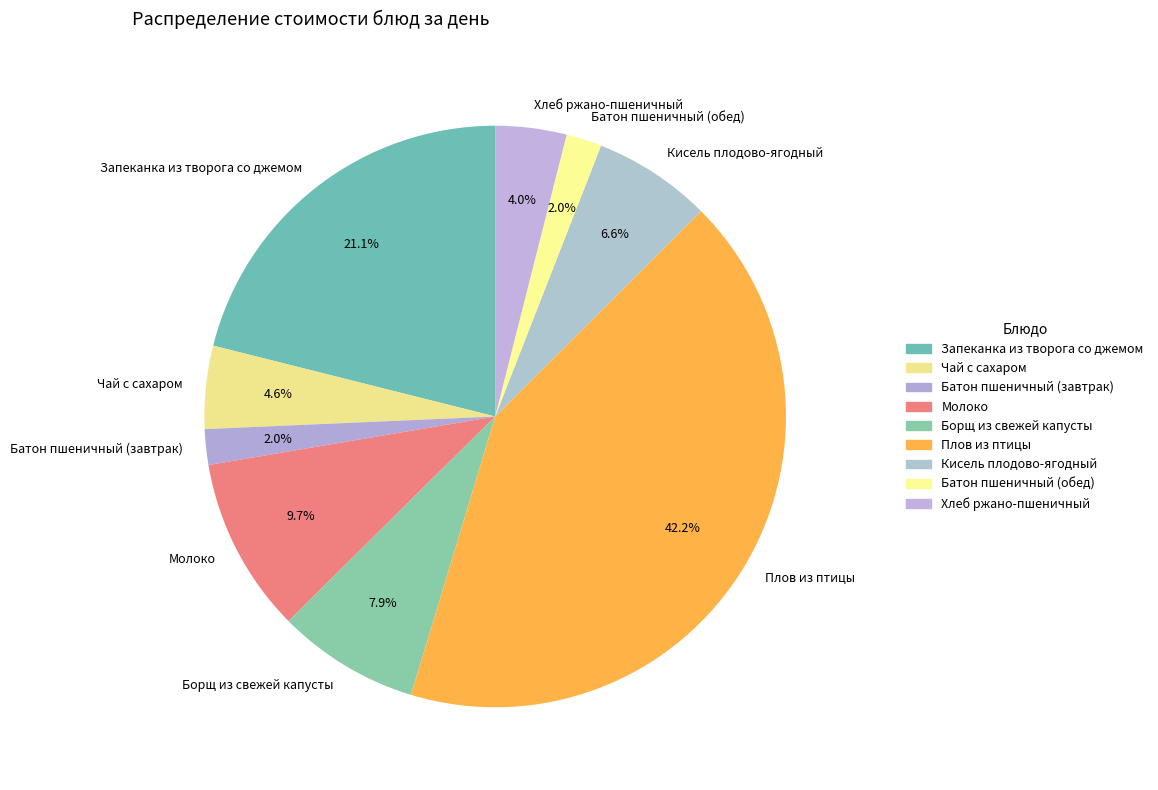

What is the largest slice in the pie chart?

Плов из птицы